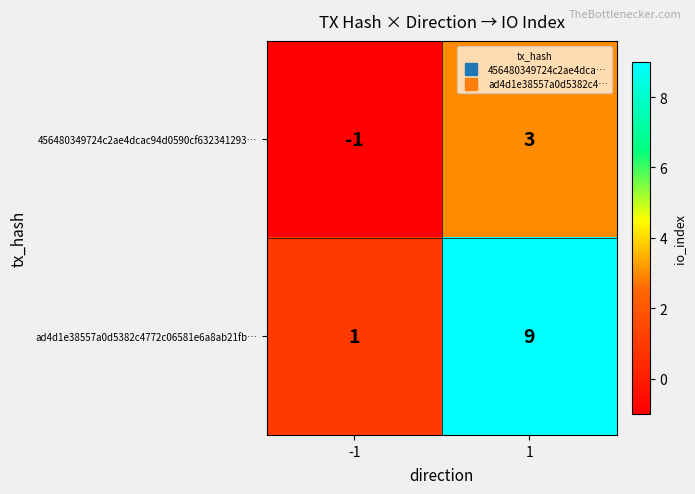

Rank the series at 1 from highest to lowest value.

ad4d1e38557a0d5382c4772c06581e6a8ab21fb…, 456480349724c2ae4dcac94d0590cf632341293…